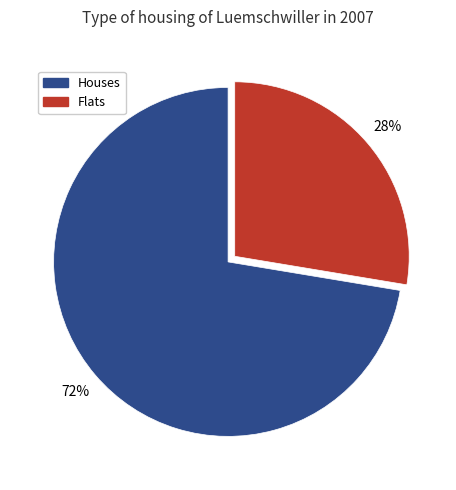

To the nearest percent, what is the average slice percentage?

50%